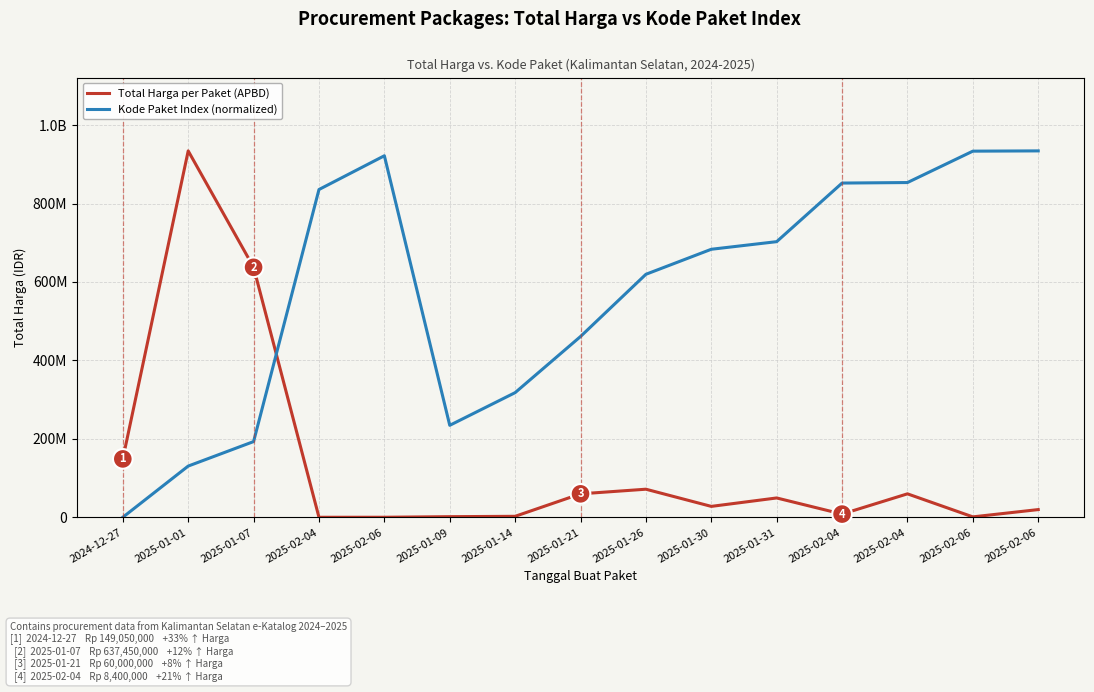

What is the difference between the Total Harga per Paket (APBD) values at 2025-02-04 and 2025-01-01?

874200000.0